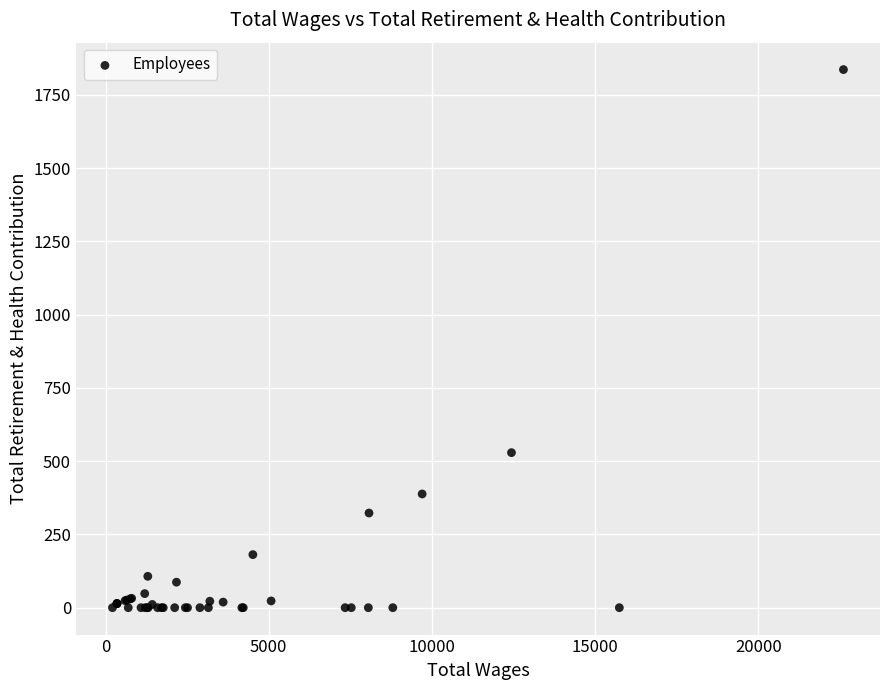

What Y value in the scatter plot is closest to 918?

529